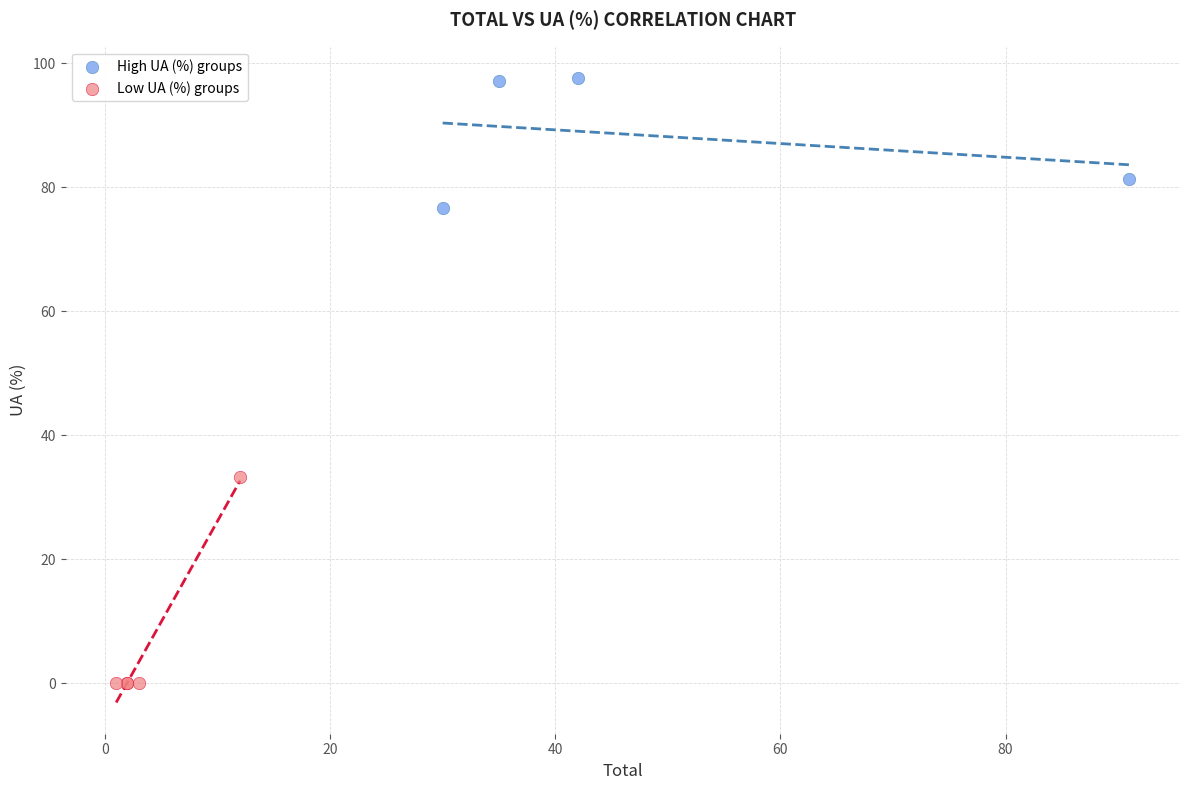

Which series has the widest spread of Y values?

Low UA (%) groups